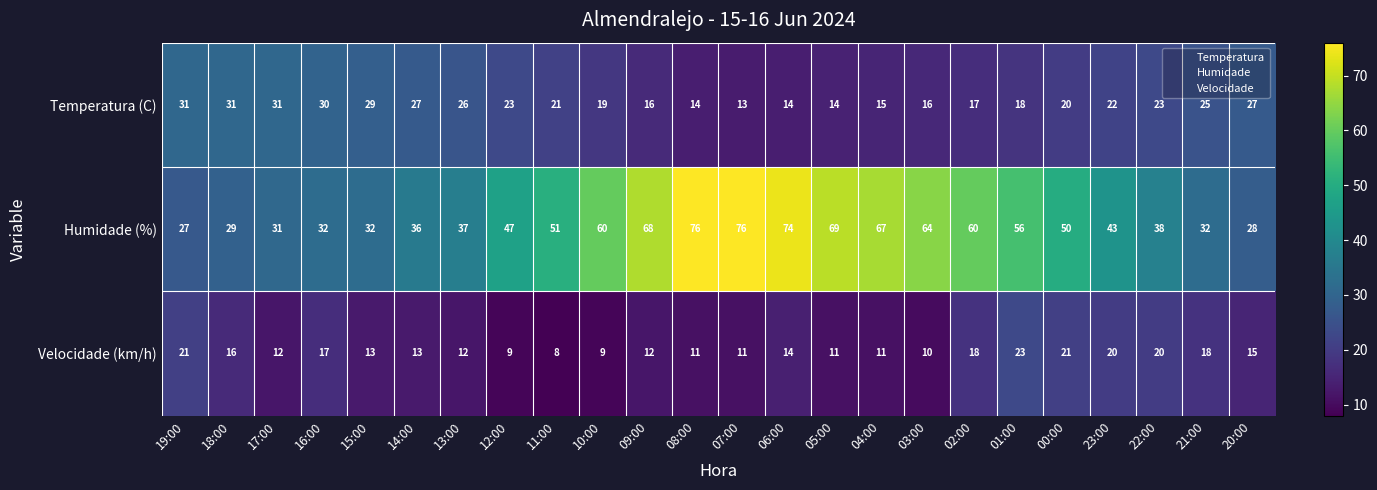

The value of Velocidade (km/h) at 03:00 is 10. True or false?

True